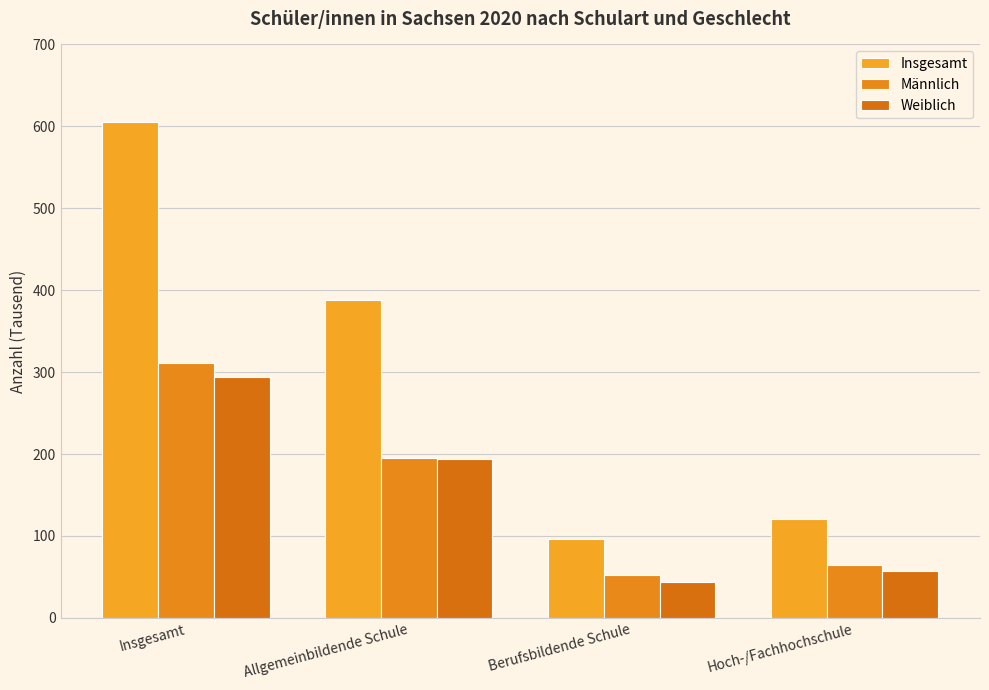

What is the label of the 2nd bar from the right?

Berufsbildende Schule